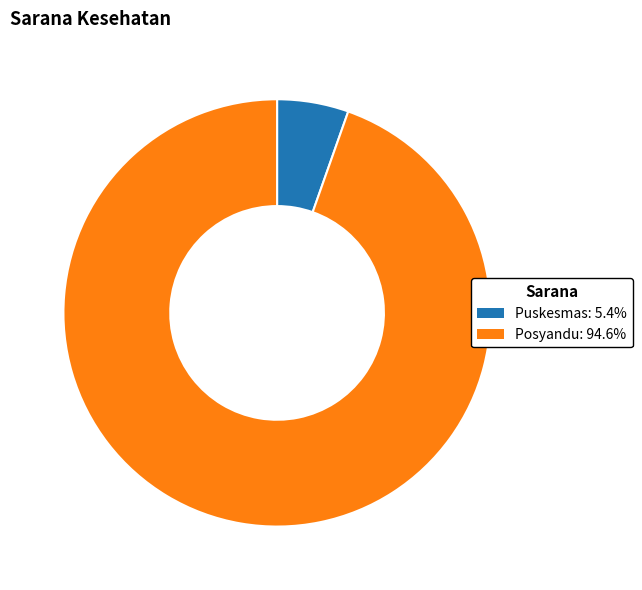

Count the number of slices in the pie.

2